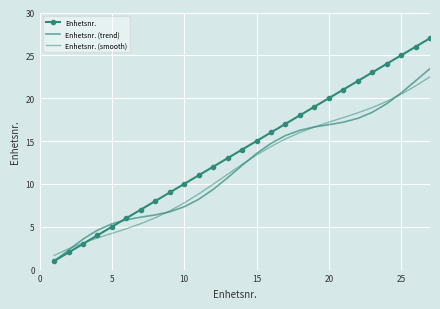

Count the number of data series in this chart.

3